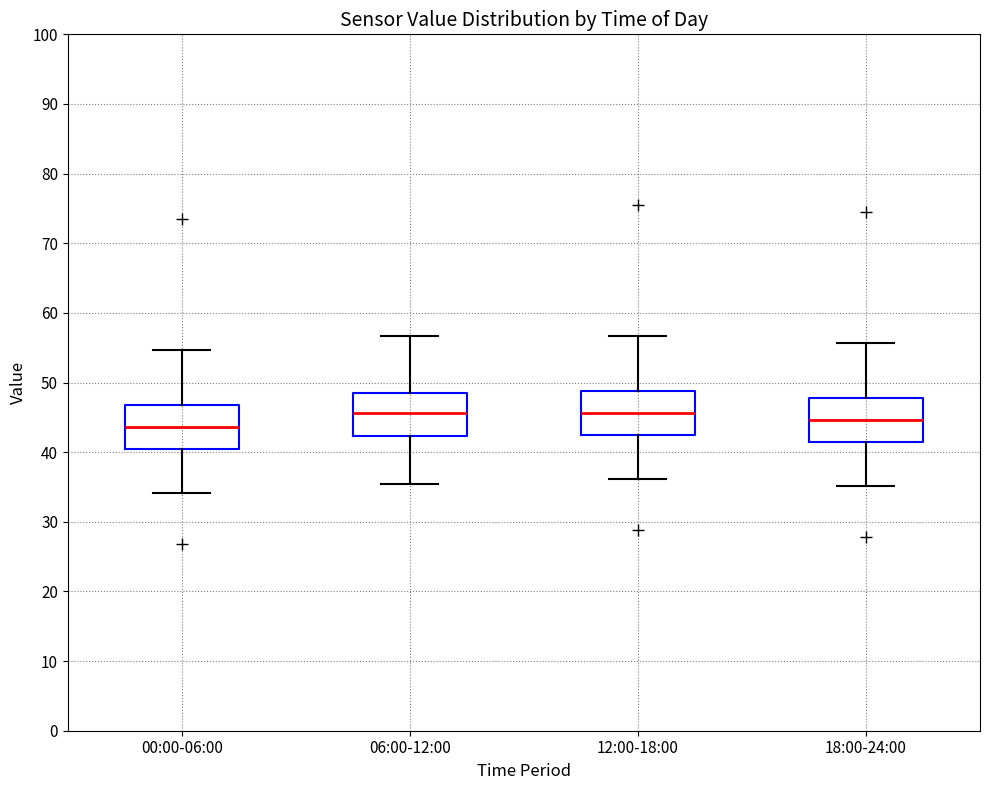

Where does the upper whisker of the box for 12:00-18:00 end on the y-axis? The values are not printed on the chart, so give them approximately, as read against the axis.

57